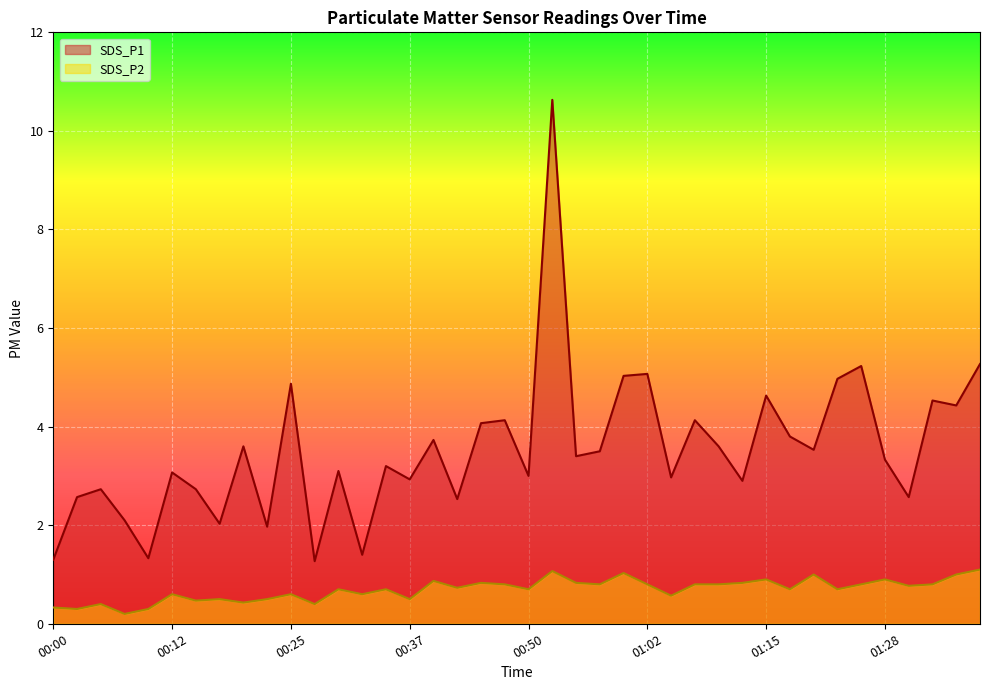

What is the label of the 38th point from the right?

00:05